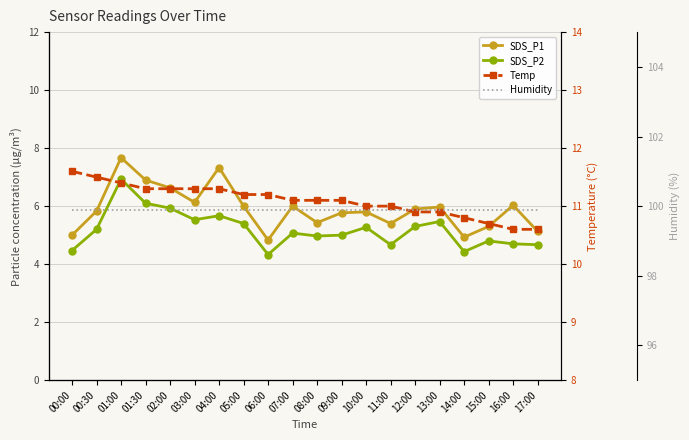

Read the Humidity value at 06:00.

99.9